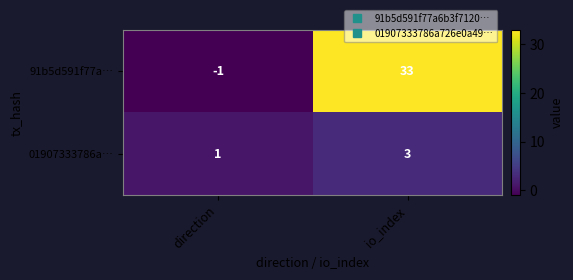

How many values in 91b5d591f77a… are above zero?

1